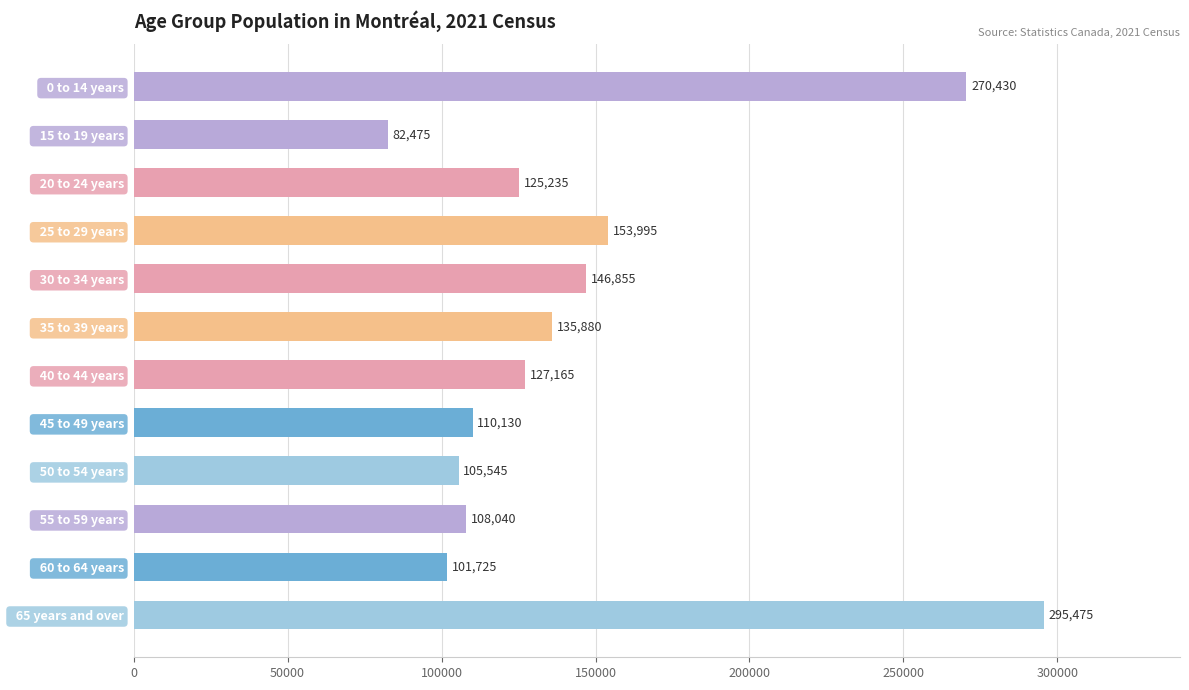

List the labels in order of value, largest first.

  65 years and over,   0 to 14 years,   25 to 29 years,   30 to 34 years,   35 to 39 years,   40 to 44 years,   20 to 24 years,   45 to 49 years,   55 to 59 years,   50 to 54 years,   60 to 64 years,   15 to 19 years